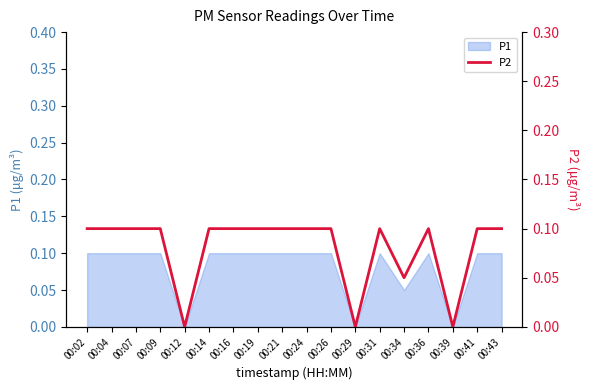

What is the sum of the values at 00:29 and 00:21?

0.1